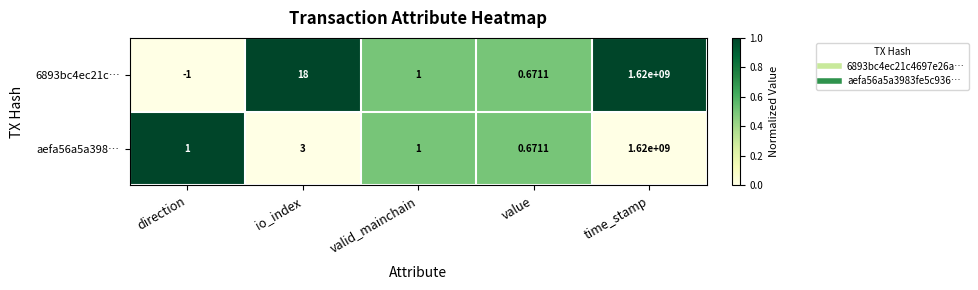

Where does the 6893bc4ec21c… series first go above 1?

io_index